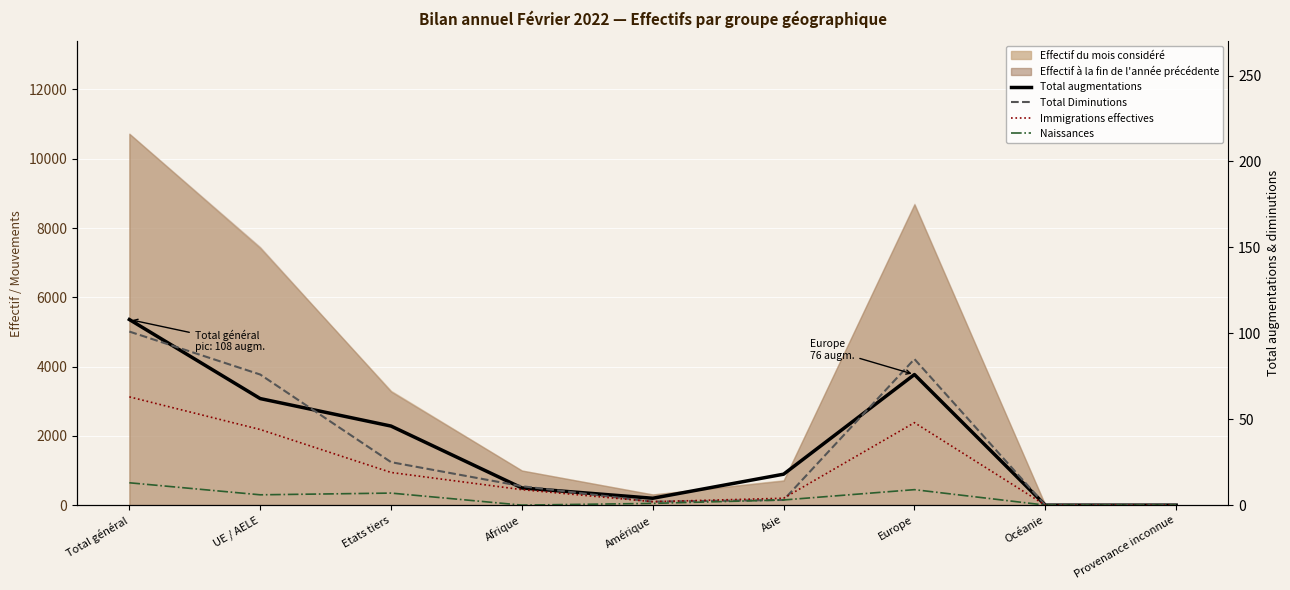

How many data points does each series have?

9